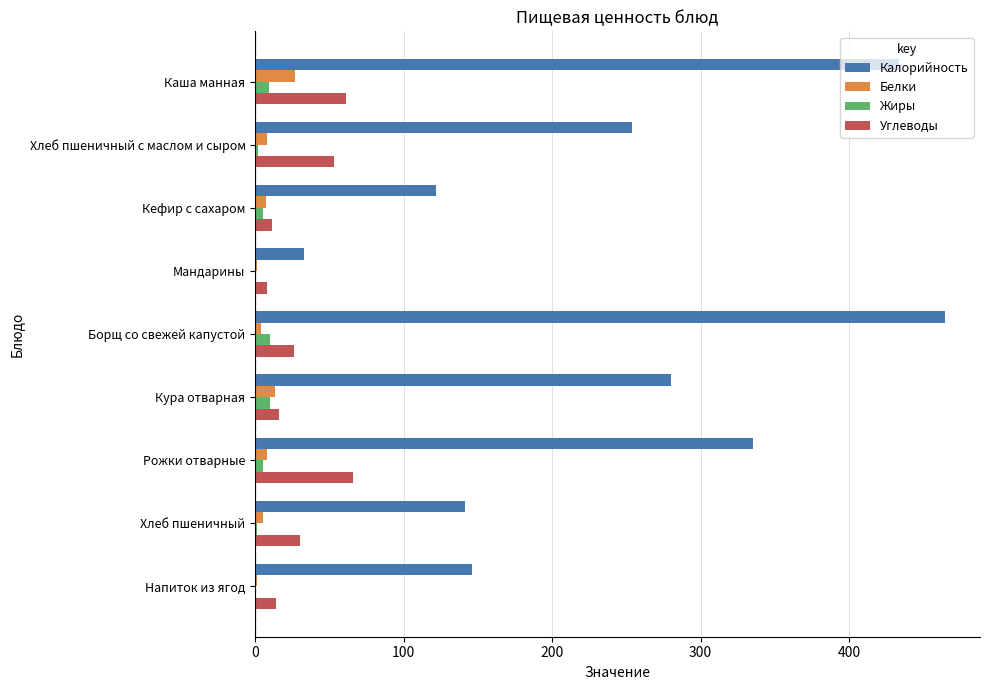

Is it true that Калорийность equals 631 at Борщ со свежей капустой?

False